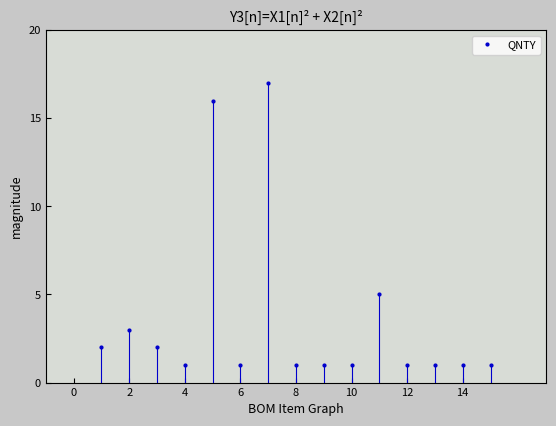

Reading left to right, list all the values displayed in this chart.

2	3	2	1	16	1	17	1	1	1	5	1	1	1	1